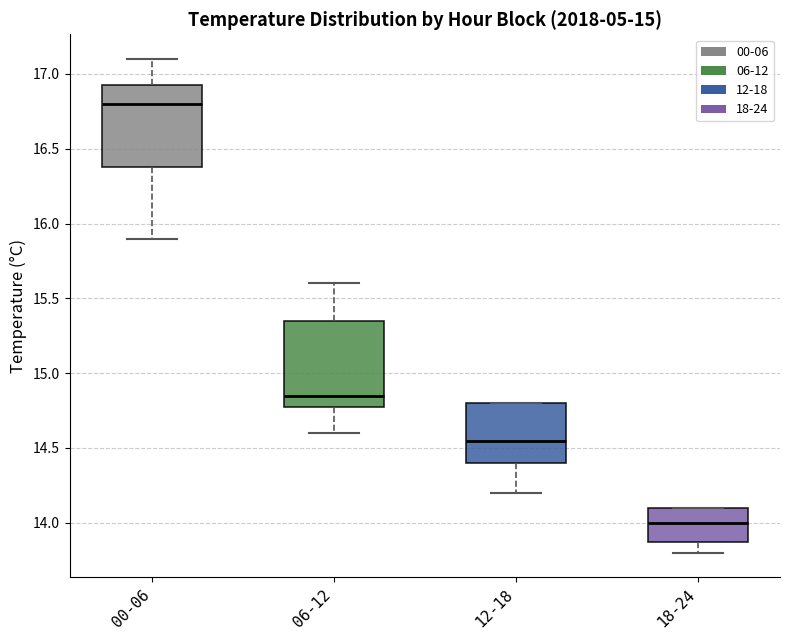

Reading left to right, read every box against the y-axis: the position of its median line, the range the box covers, and the ends of its whiskers. The values are not printed on the chart, so give them approximately, as read against the axis.

00-06: median 16.80, box 16.40 to 16.95, whiskers 15.90 to 17.10
06-12: median 14.85, box 14.80 to 15.35, whiskers 14.60 to 15.60
12-18: median 14.55, box 14.40 to 14.80, whiskers 14.20 to 14.80
18-24: median 14.00, box 13.90 to 14.10, whiskers 13.80 to 14.10